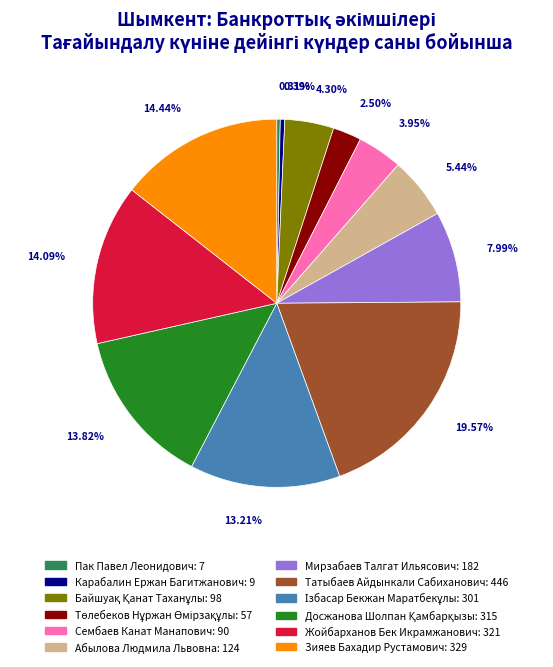

Which slice is the largest?

Татыбаев Айдынкали Сабиханович